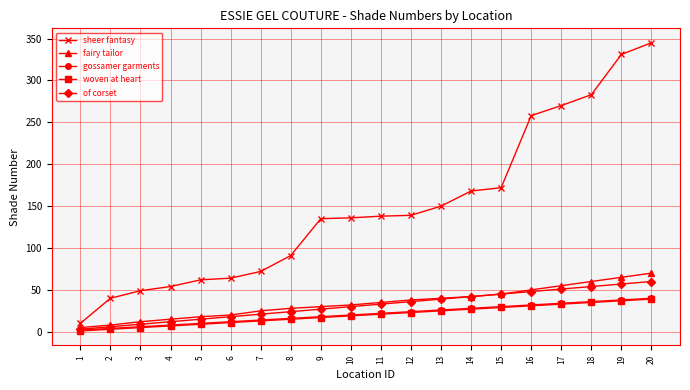

Is this an area chart (filled region under the line)?

No